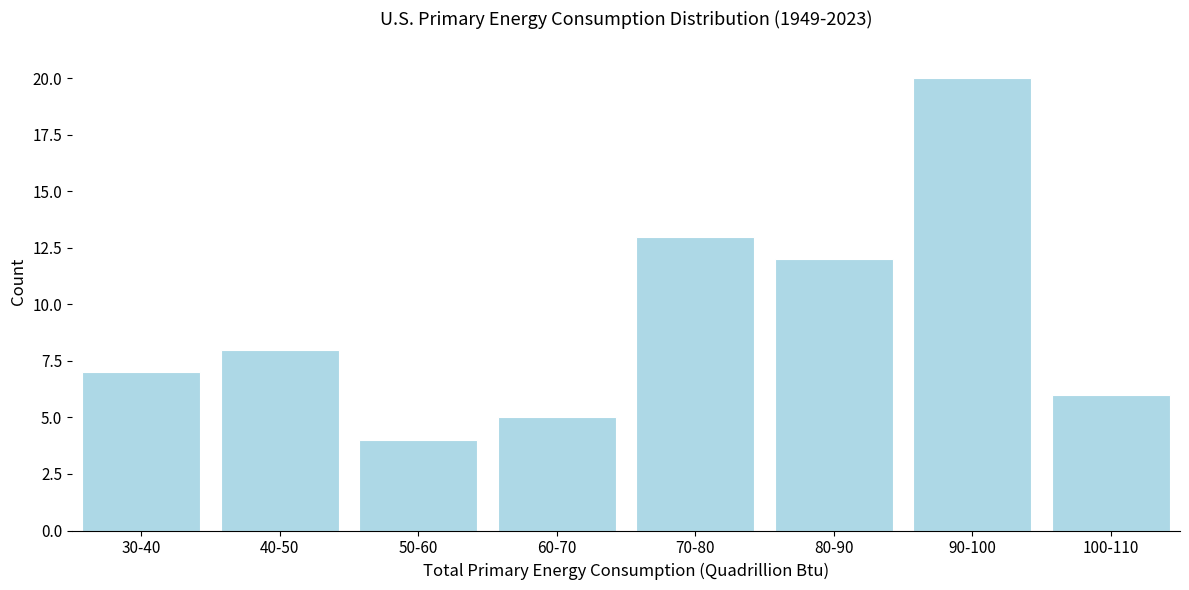

Reading right to left, extract all data points from this chart.

6	20	12	13	5	4	8	7